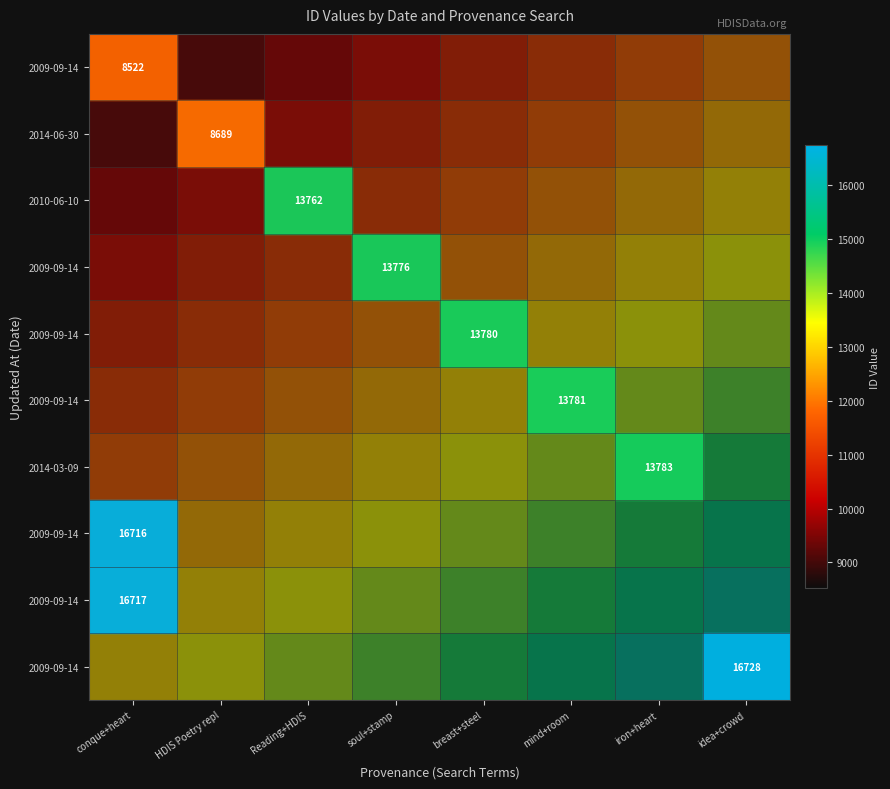

At which category does the chart reach its peak across all series?

idea+crowd